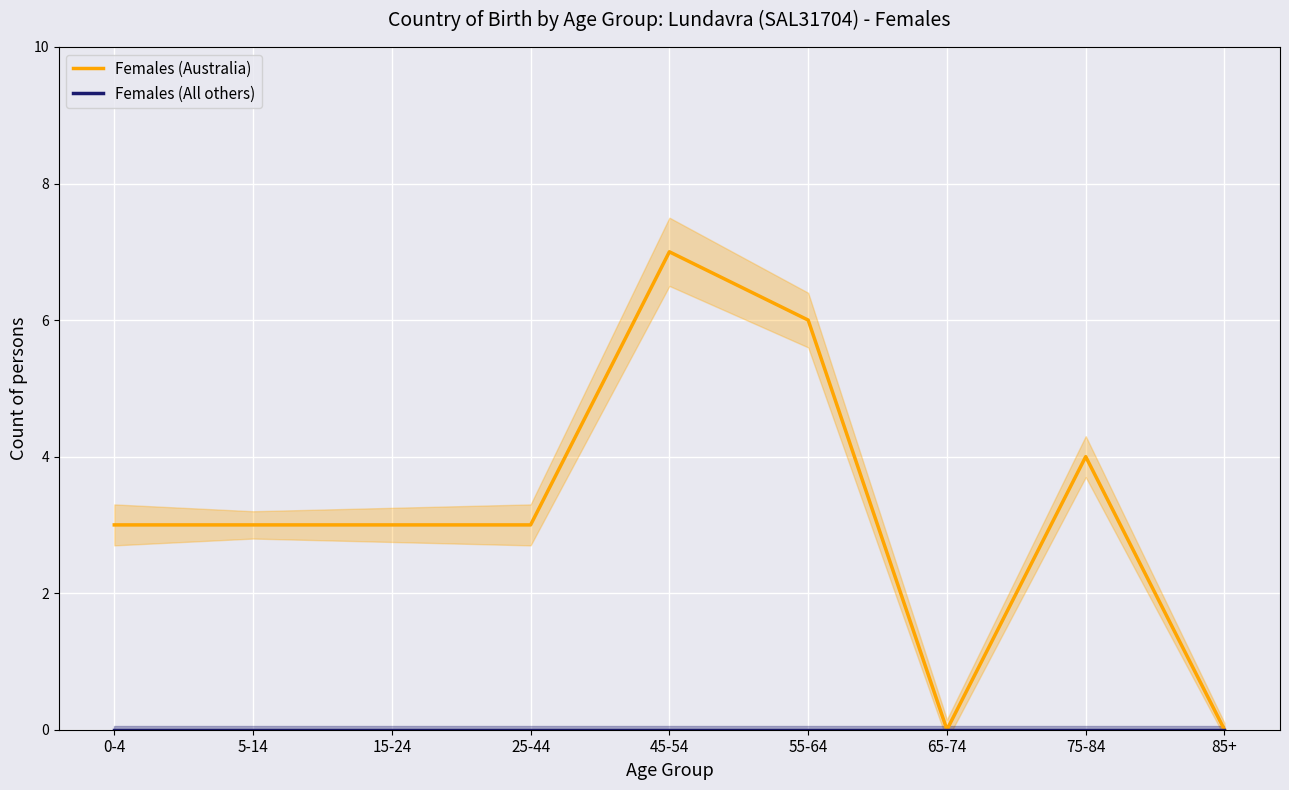

Reading left to right, extract all data points from this chart.

Females (Australia): 3	3	3	3	7	6	0	4	0
Females (All others): 0	0	0	0	0	0	0	0	0